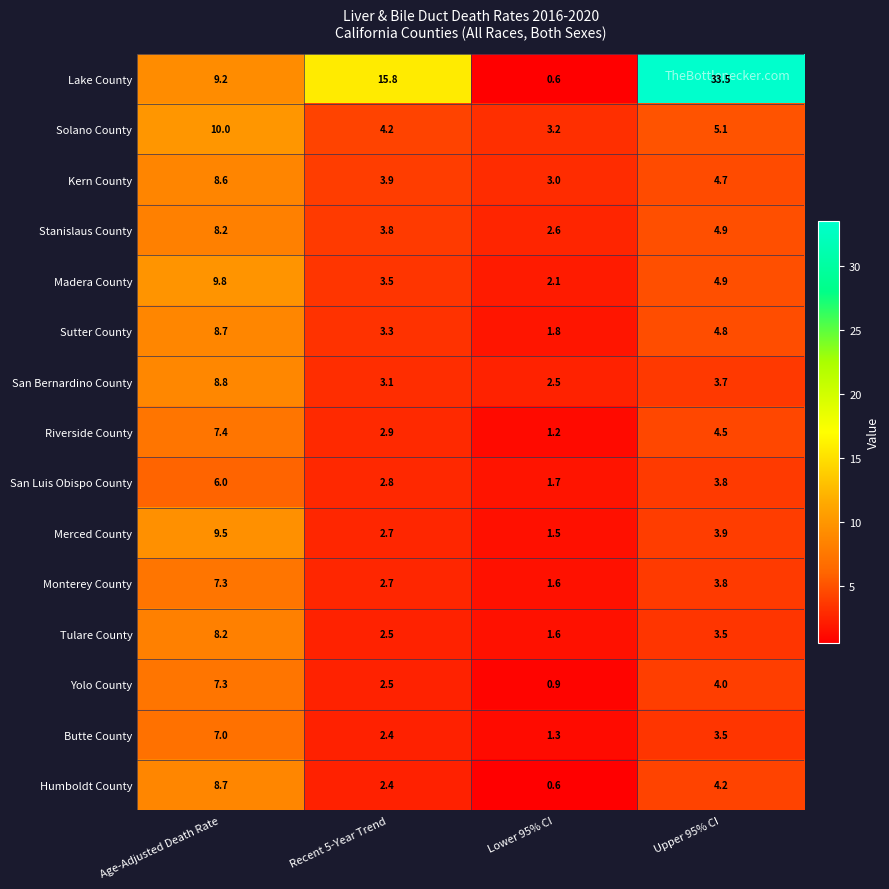

At how many categories does at least one series exceed 15?

2